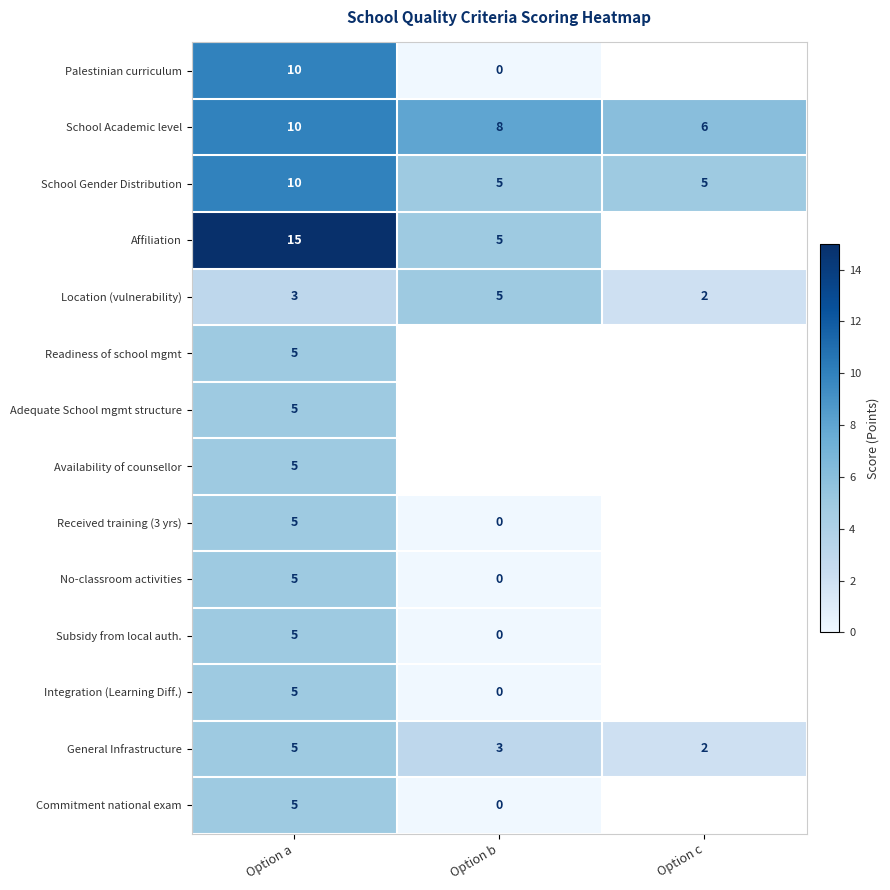

What is the total value across all series at Option a?

93